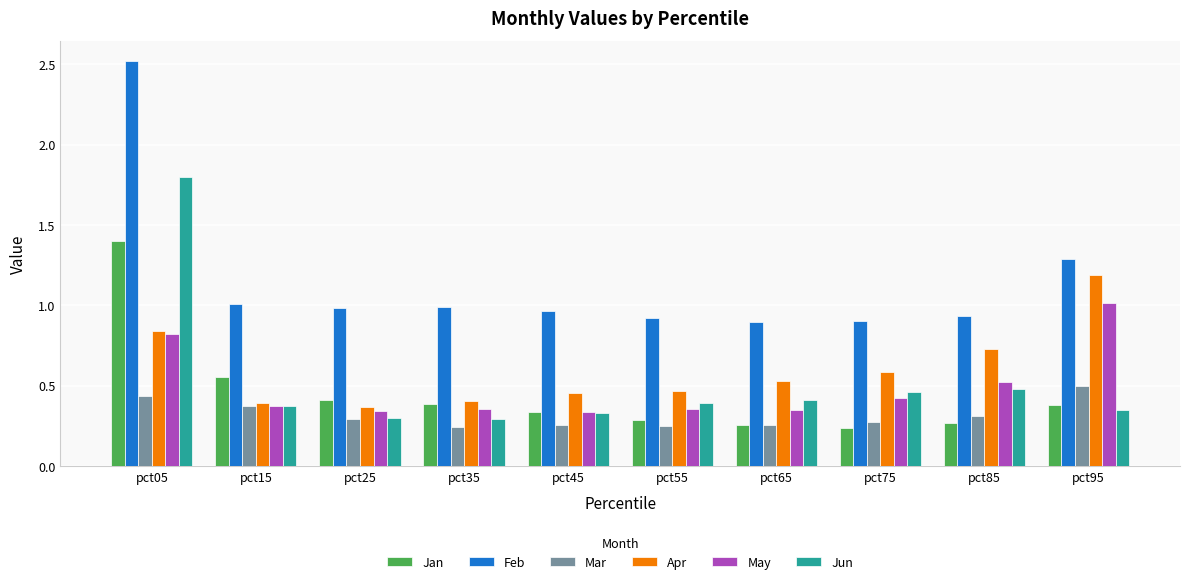

At which label does Feb reach its peak?

pct05